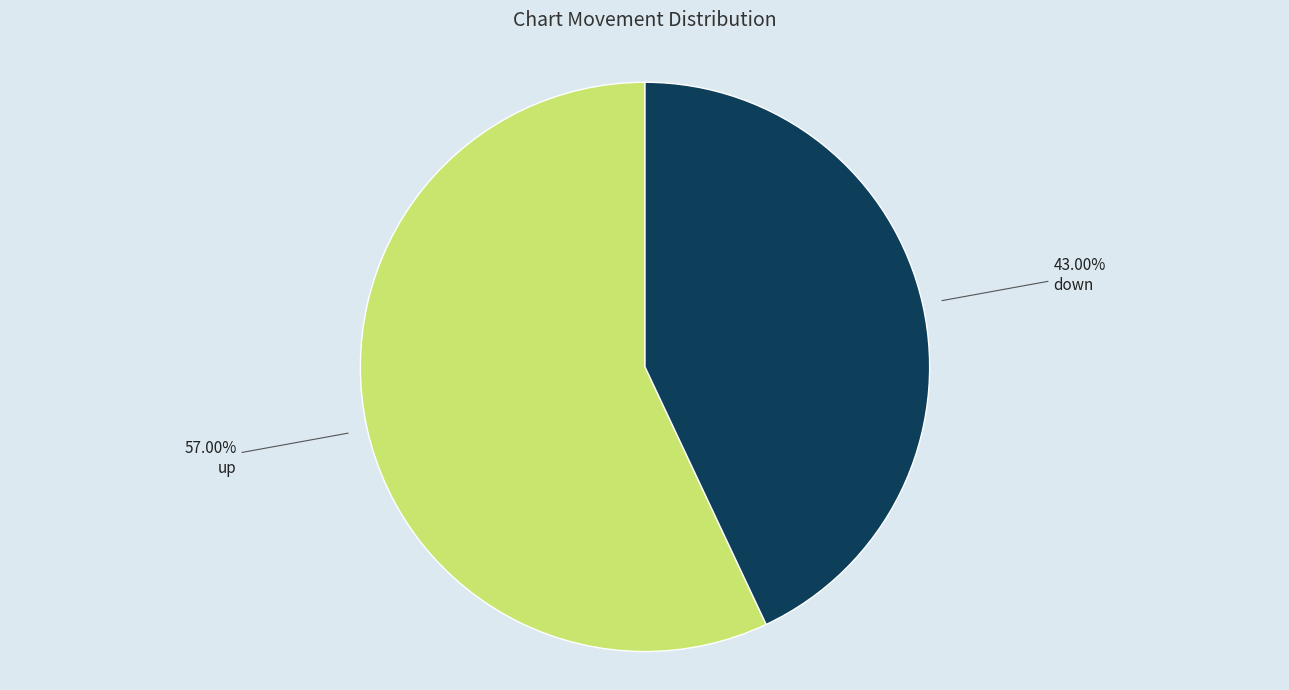

Is the sum of up and down greater than half?

Yes